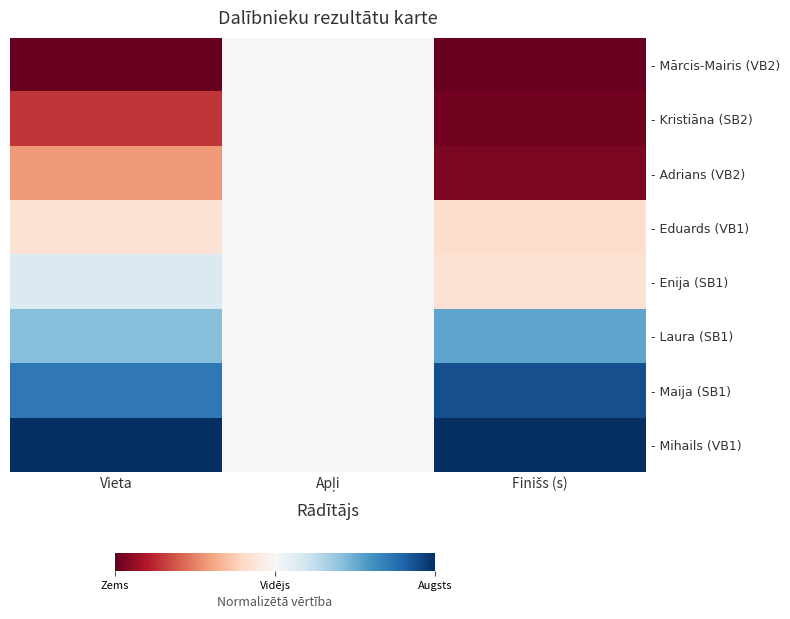

What is the total value across all series at Finišs (s)?

3.6